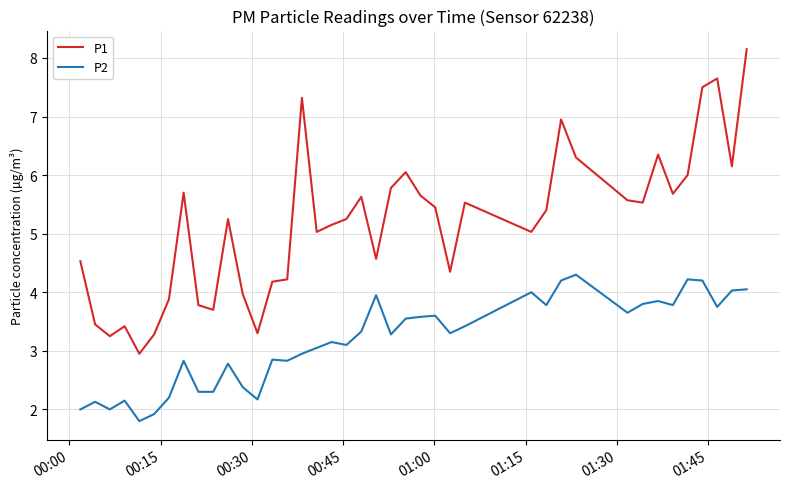

True or false: P2 and P1 cross at least once.

False